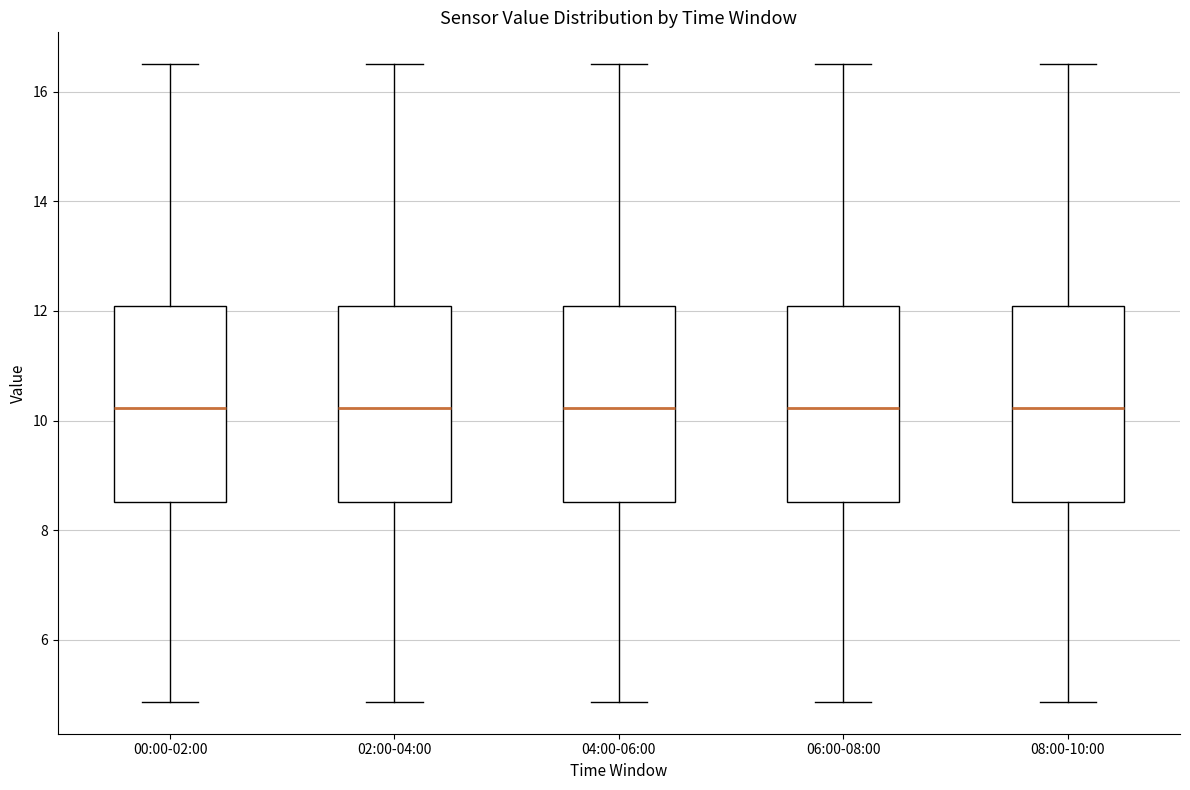

Reading left to right, transcribe this box plot: for each box, give where its median line is, the range the box spans, and where its two whiskers end, as read against the y-axis. The values are not printed on the chart, so give them approximately, as read against the axis.

00:00-02:00: median 10.2, box 8.6 to 12.0, whiskers 4.8 to 16.6
02:00-04:00: median 10.2, box 8.6 to 12.0, whiskers 4.8 to 16.6
04:00-06:00: median 10.2, box 8.6 to 12.0, whiskers 4.8 to 16.6
06:00-08:00: median 10.2, box 8.6 to 12.0, whiskers 4.8 to 16.6
08:00-10:00: median 10.2, box 8.6 to 12.0, whiskers 4.8 to 16.6